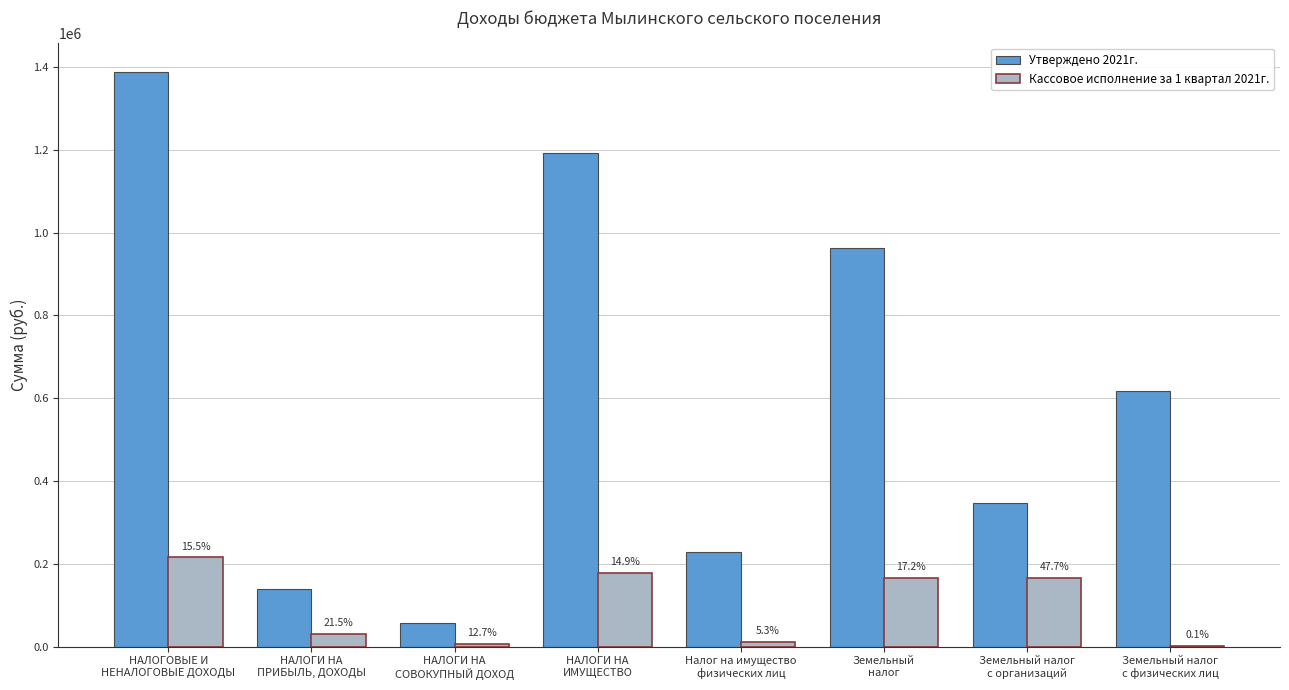

What are all the series names shown in the legend?

Утверждено 2021г., Кассовое исполнение за 1 квартал 2021г.